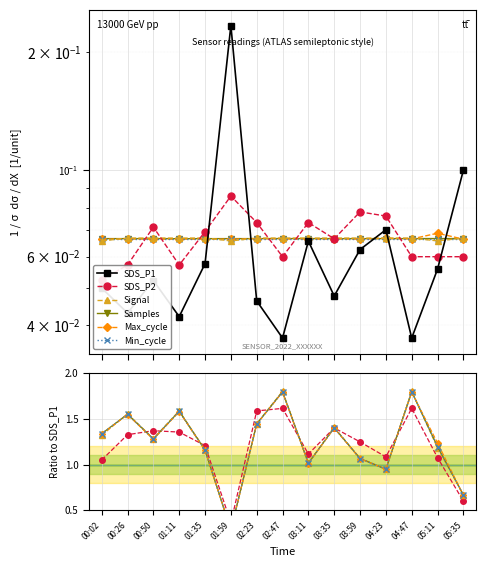

Is the value of SDS_P2 at 02:23 greater than the value of Max_cycle at 04:47?

No